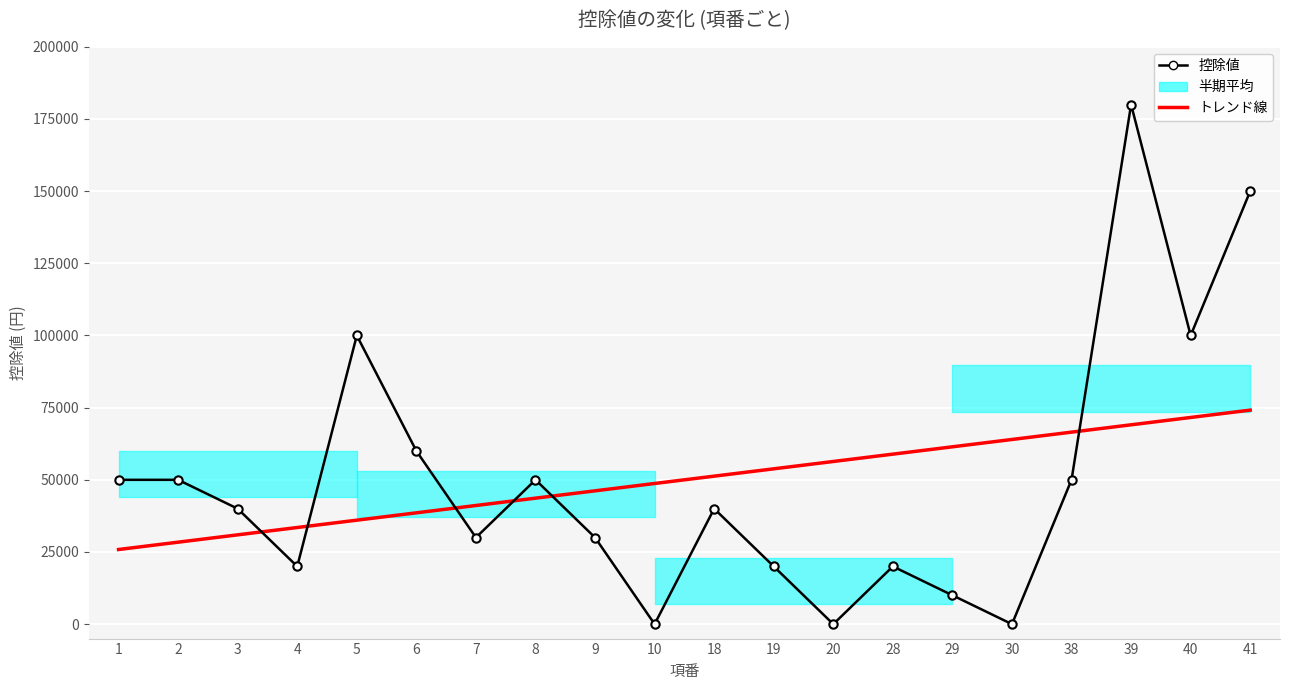

Rank the series at 6 from lowest to highest value.

トレンド線, 控除値